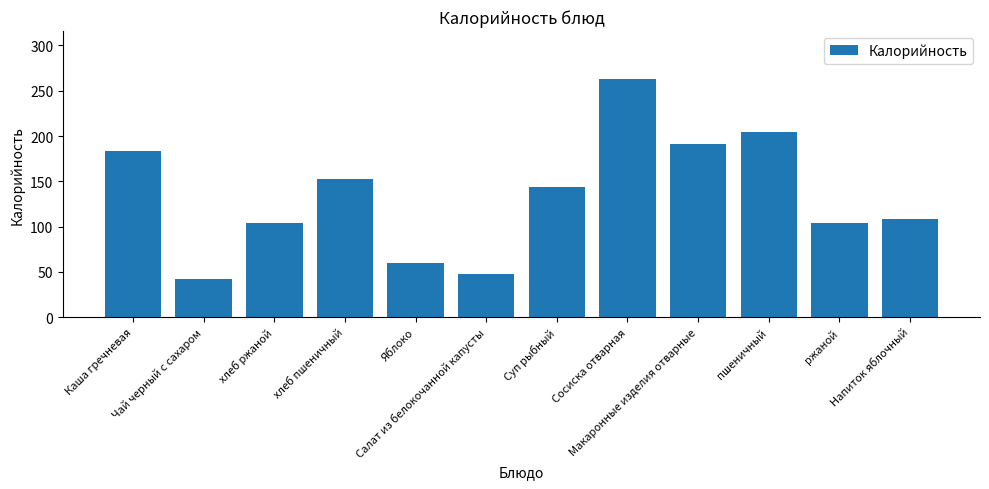

What is the difference between the values at пшеничный and Суп рыбный?

60.5